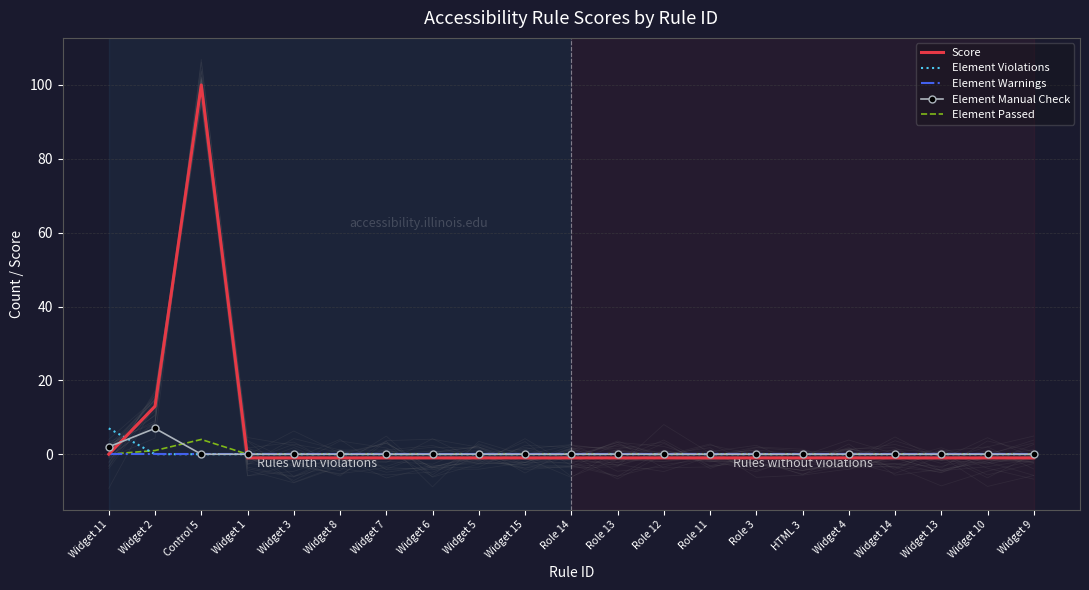

At which category is the sum across all series the highest?

Control 5